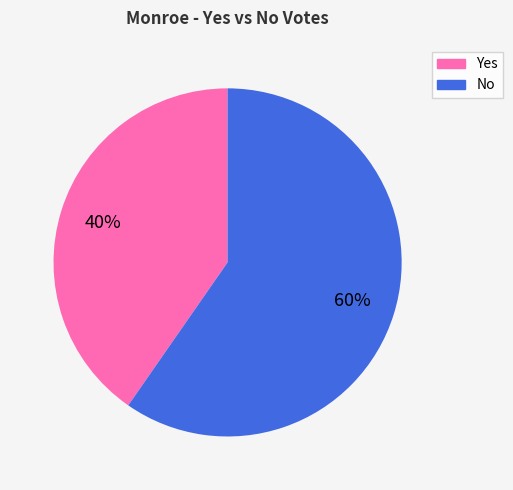

Combined, do Yes and No account for over 50%?

Yes